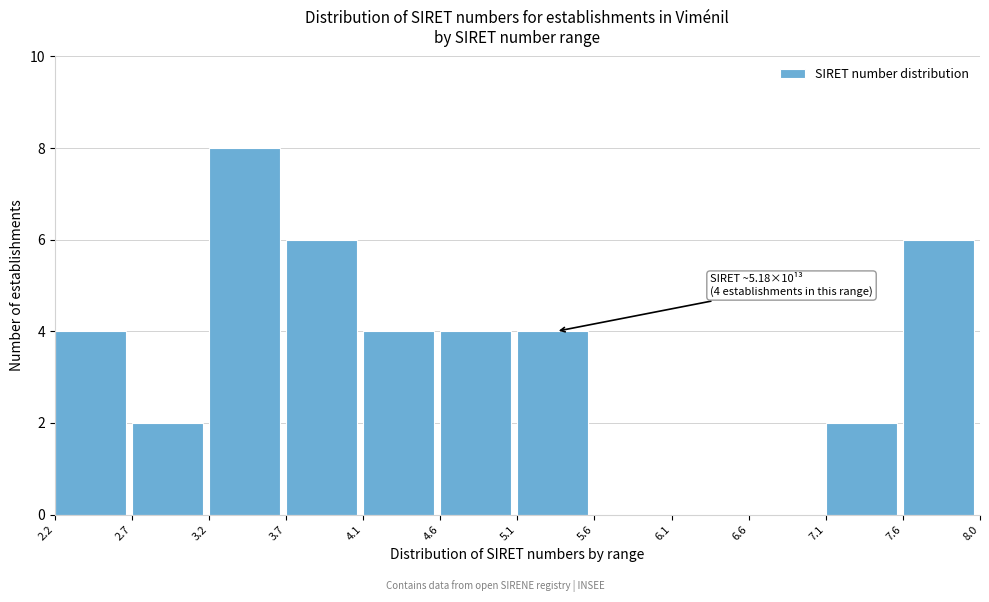

Reading left to right, transcribe all the data shown in this chart.

2.2=4	2.7=2	3.2=8	3.7=6	4.1=4	4.6=4	5.1=4	5.6=0	6.1=0	6.6=0	7.1=2	7.6=6